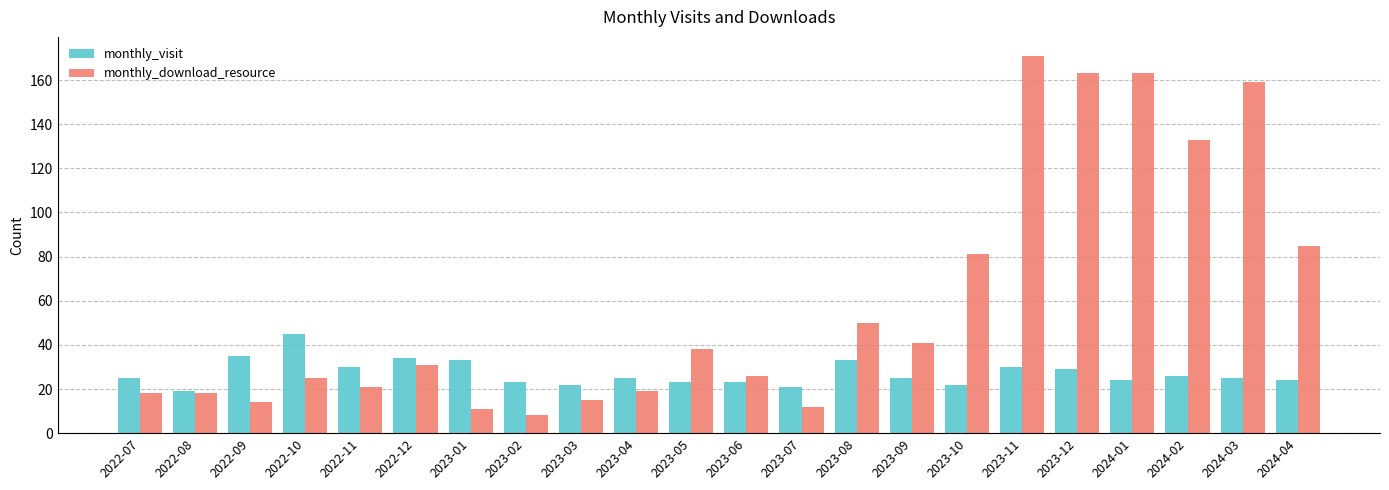

What are all the series names shown in the legend?

monthly_visit, monthly_download_resource